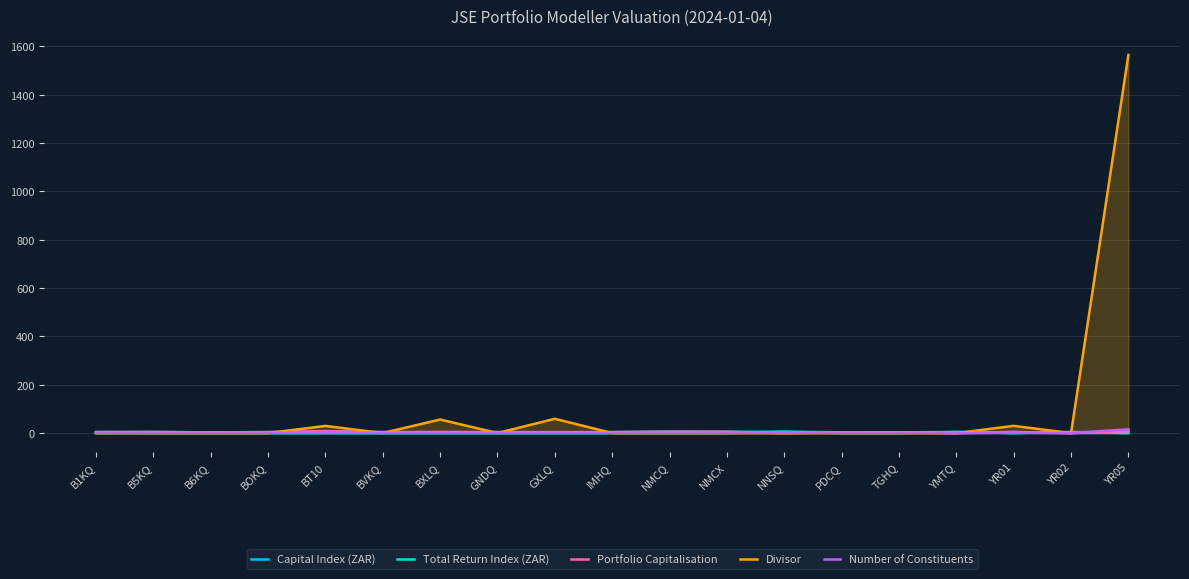

What is the difference between the maximum and minimum values in the Portfolio Capitalisation series?

8.4